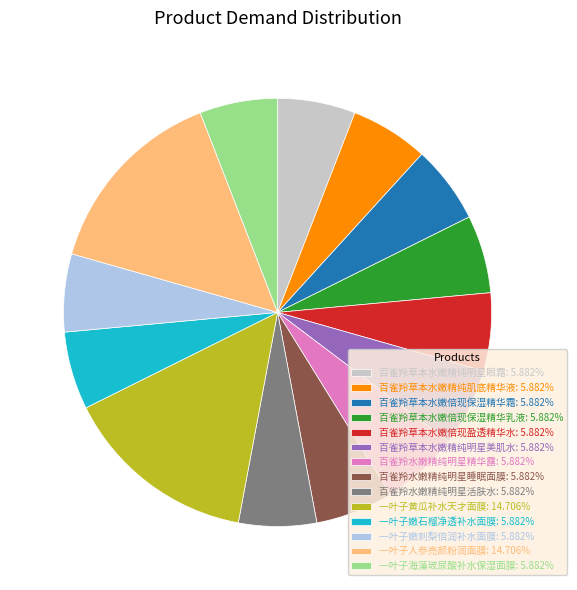

How many segments does this pie chart have?

14